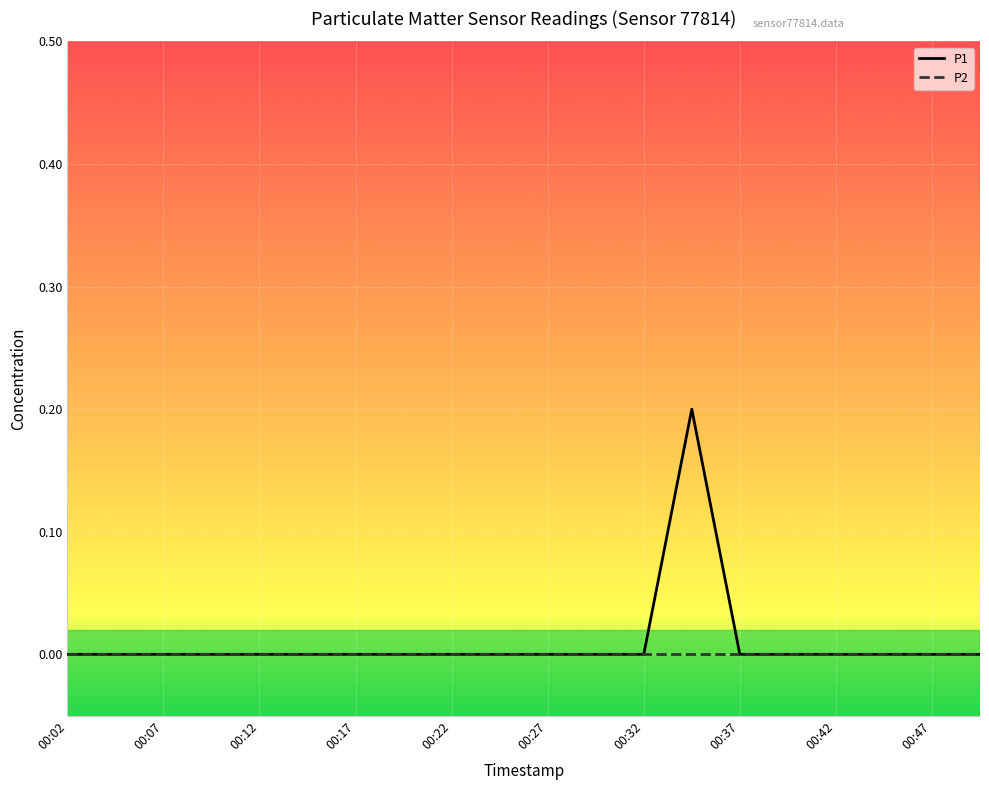

Which series has the widest spread of values?

P1